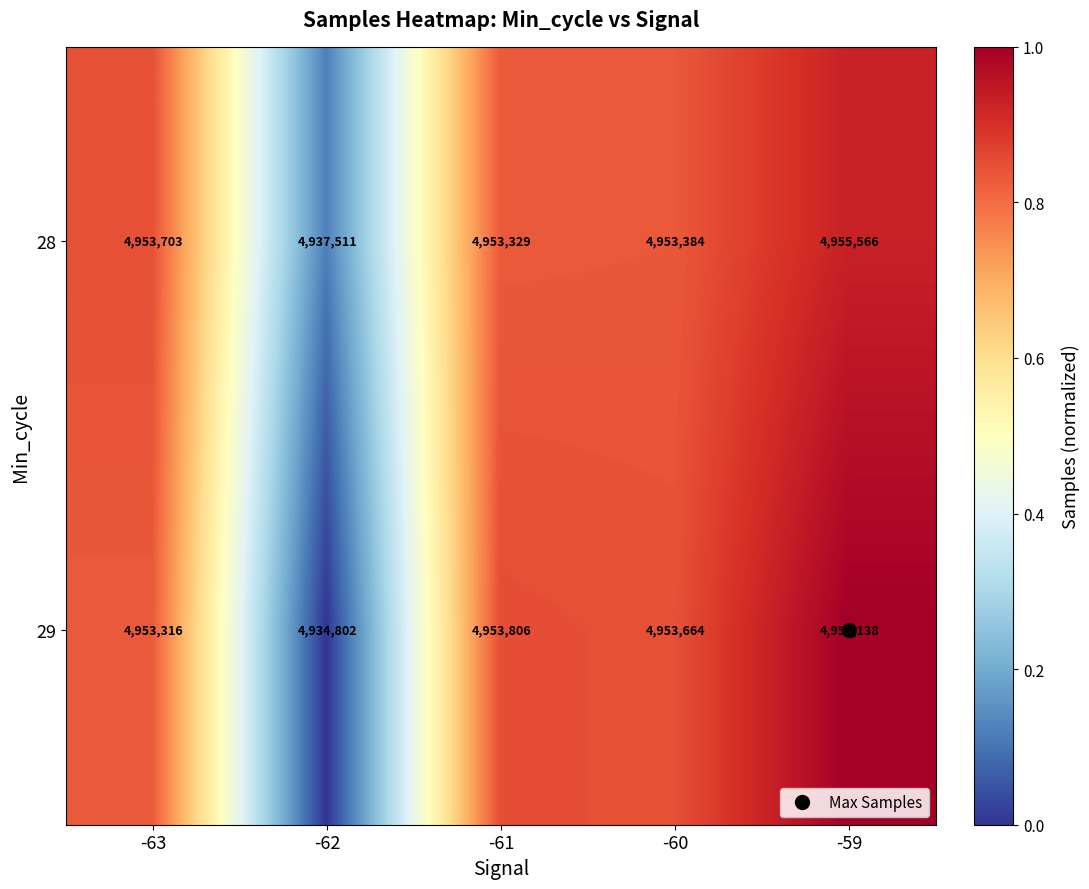

At how many categories does at least one series exceed 4938624?

4